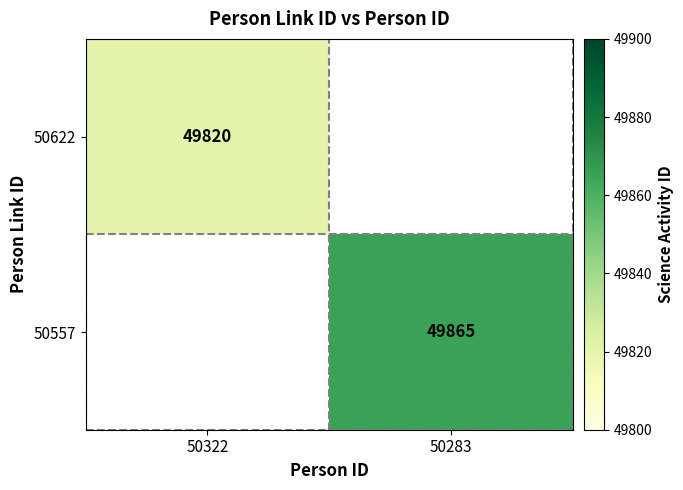

The value of 50622 at 50322 is 82679. True or false?

False